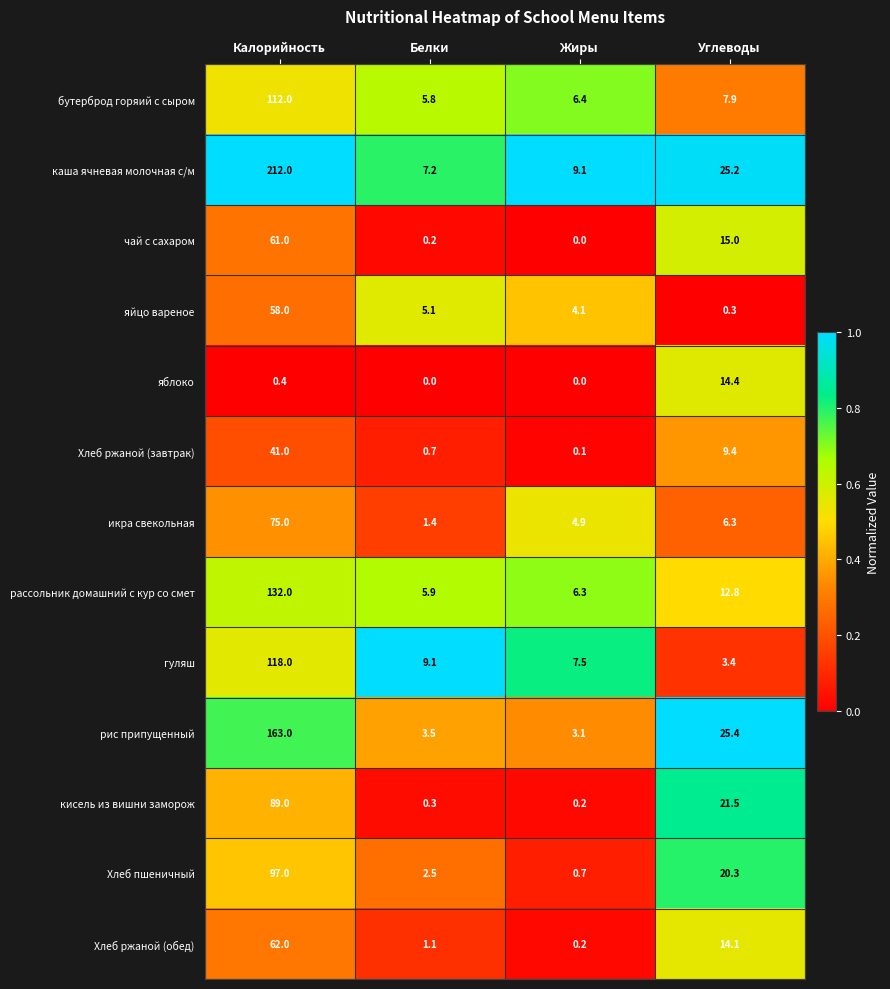

At which label does каша ячневая молочная с/м reach its minimum?

Белки